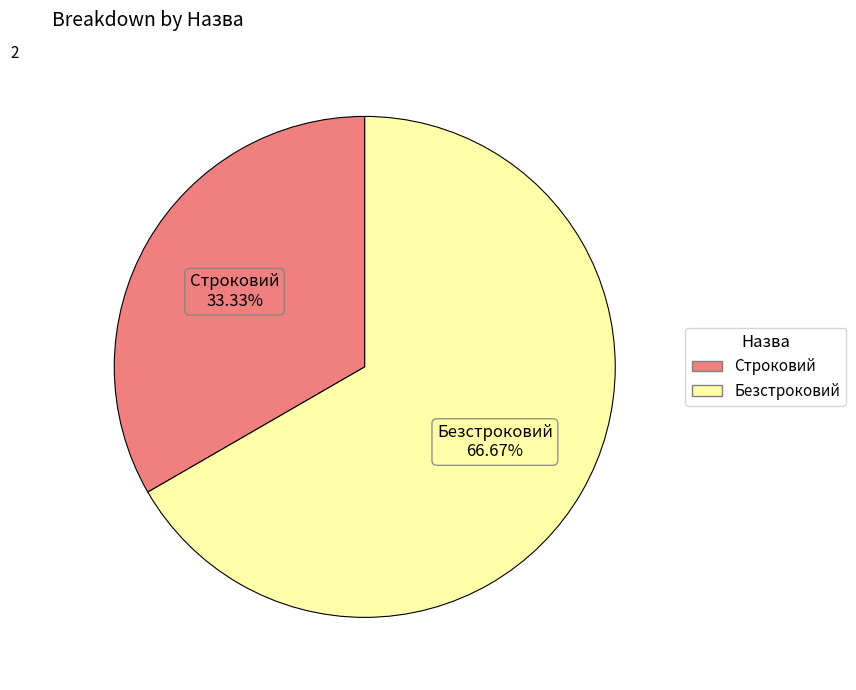

To the nearest percent, what portion does Безстроковий represent?

67%